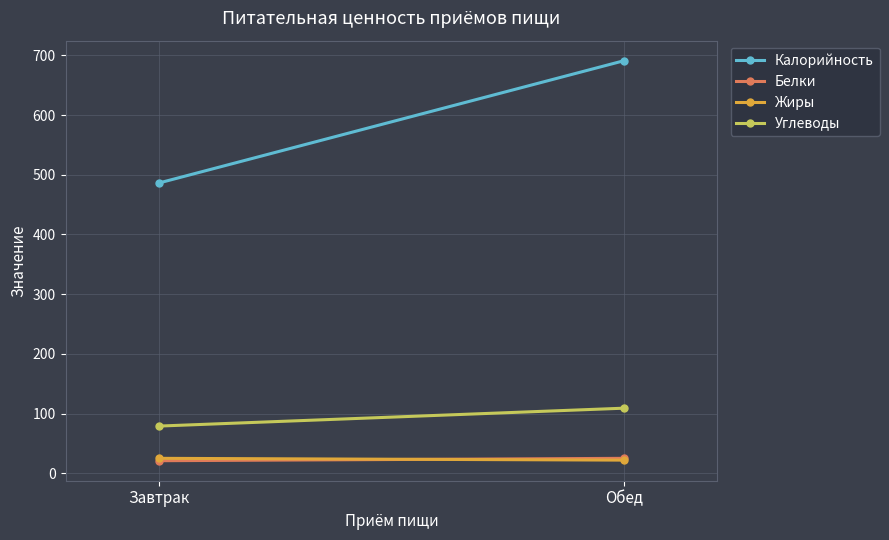

How many data points in Калорийность are less than 691?

1